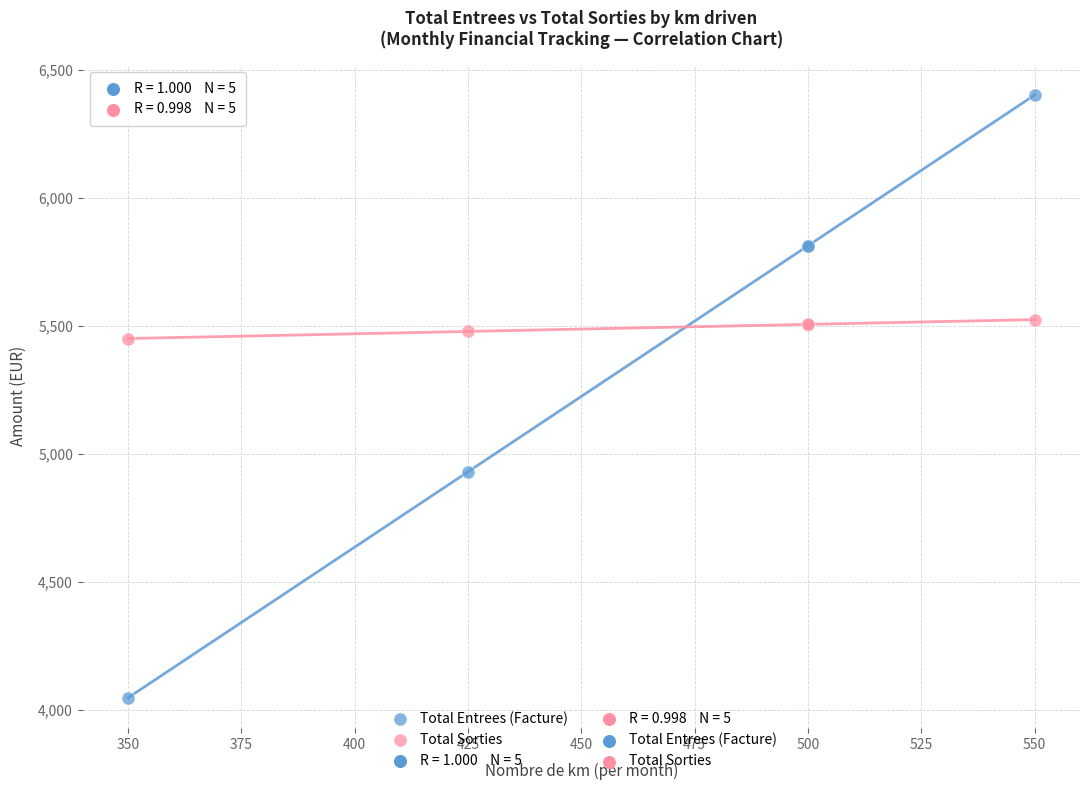

Which series contains the lowest Y value?

Total Entrees (Facture)